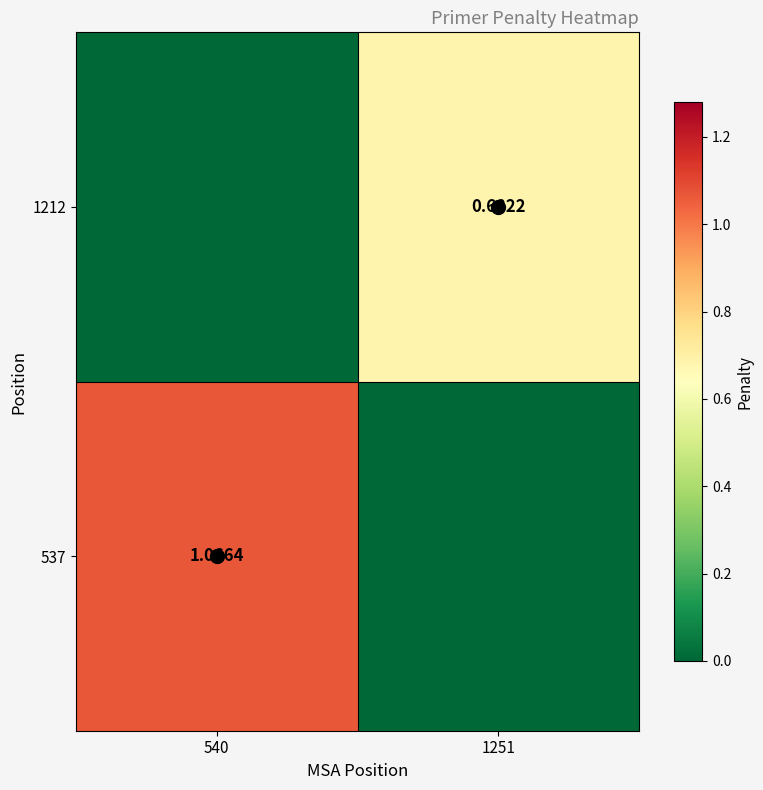

At which category is the sum across all series the highest?

540